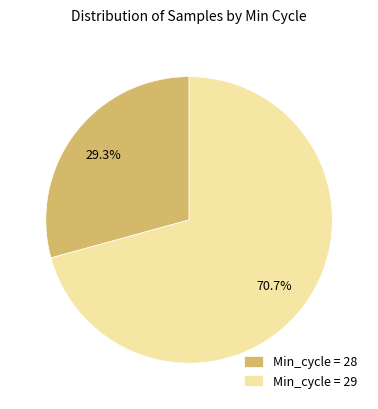

What is the largest slice in the pie chart?

Min_cycle = 29